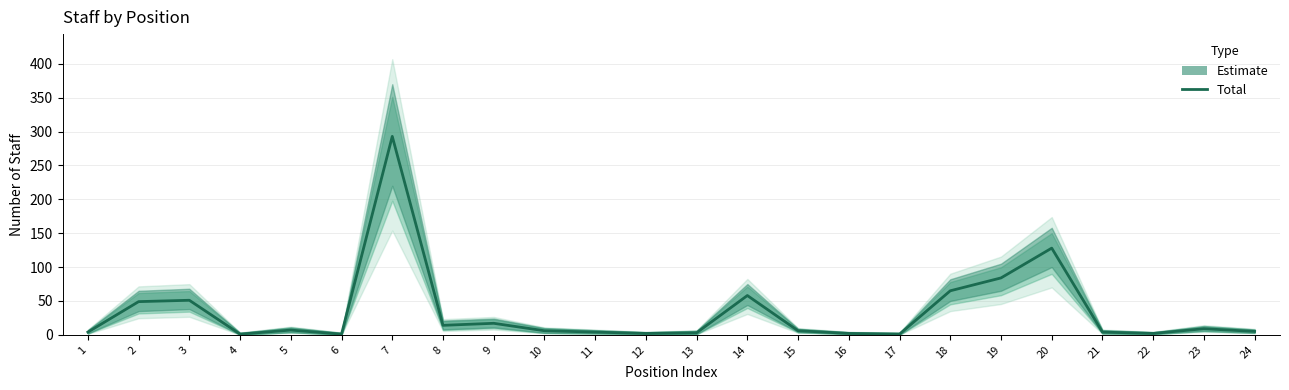

List the labels in order of value, largest first.

7, 20, 19, 18, 14, 3, 2, 9, 8, 23, 5, 10, 15, 24, 1, 11, 21, 13, 12, 16, 22, 4, 6, 17